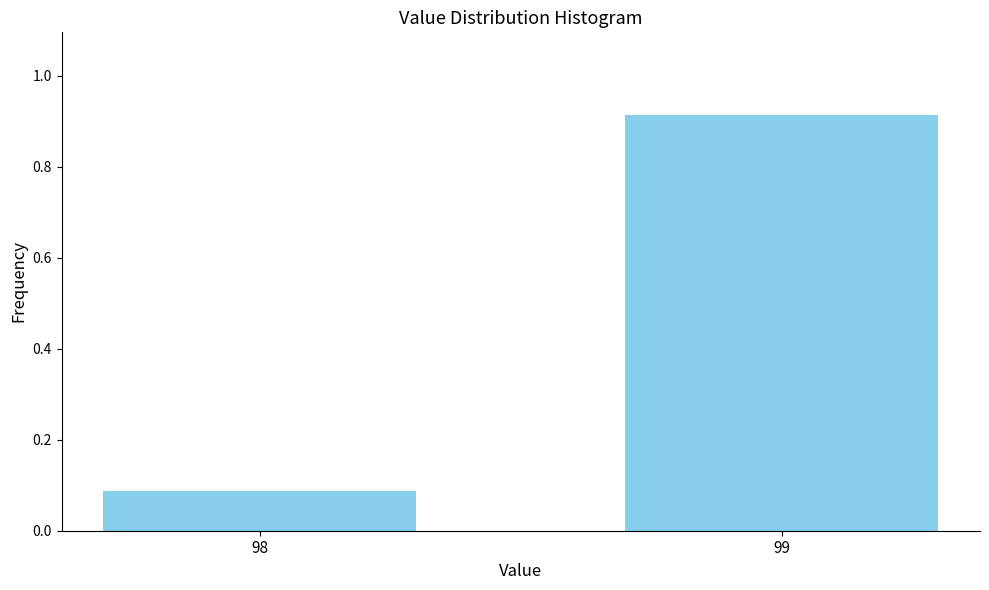

Which category has the highest value across all series?

99